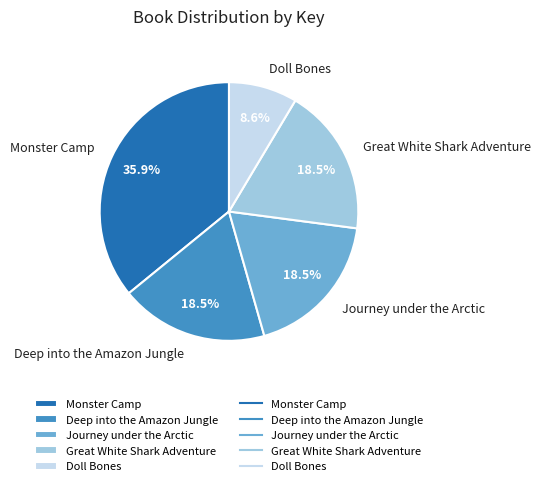

Which has a higher value, Monster Camp or Journey under the Arctic?

Monster Camp